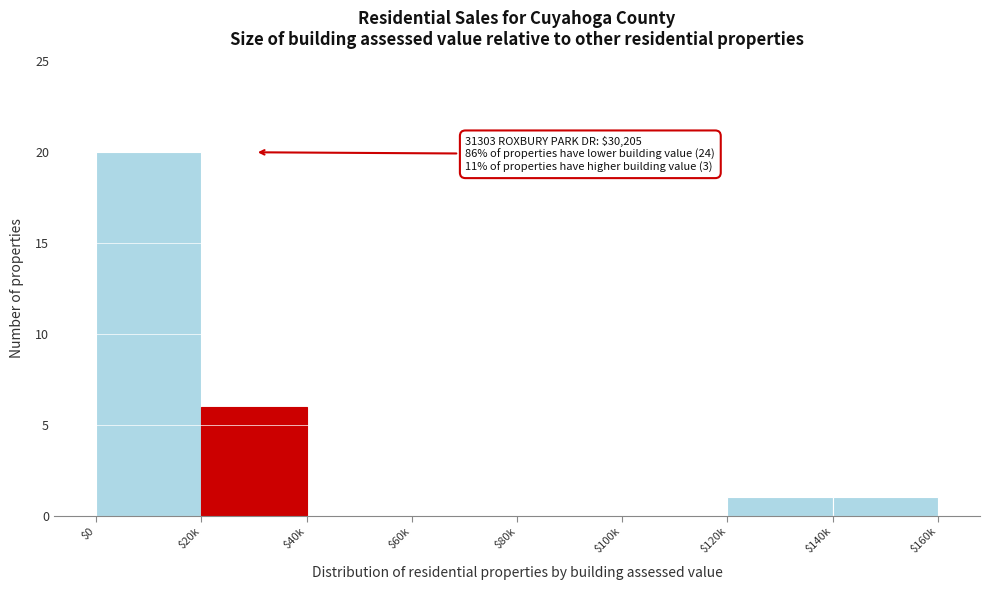

What is the maximum value shown in the chart?

20